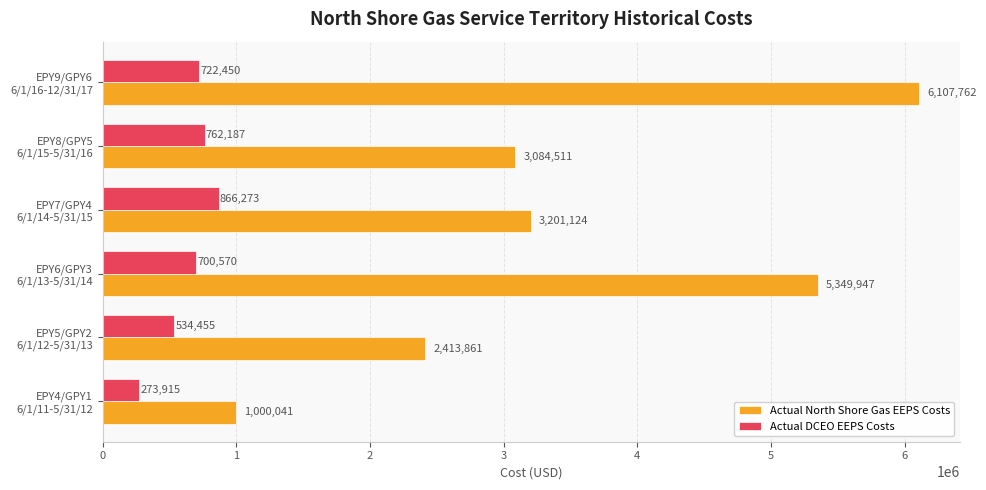

What is the lowest value of the Actual DCEO EEPS Costs series?

273915